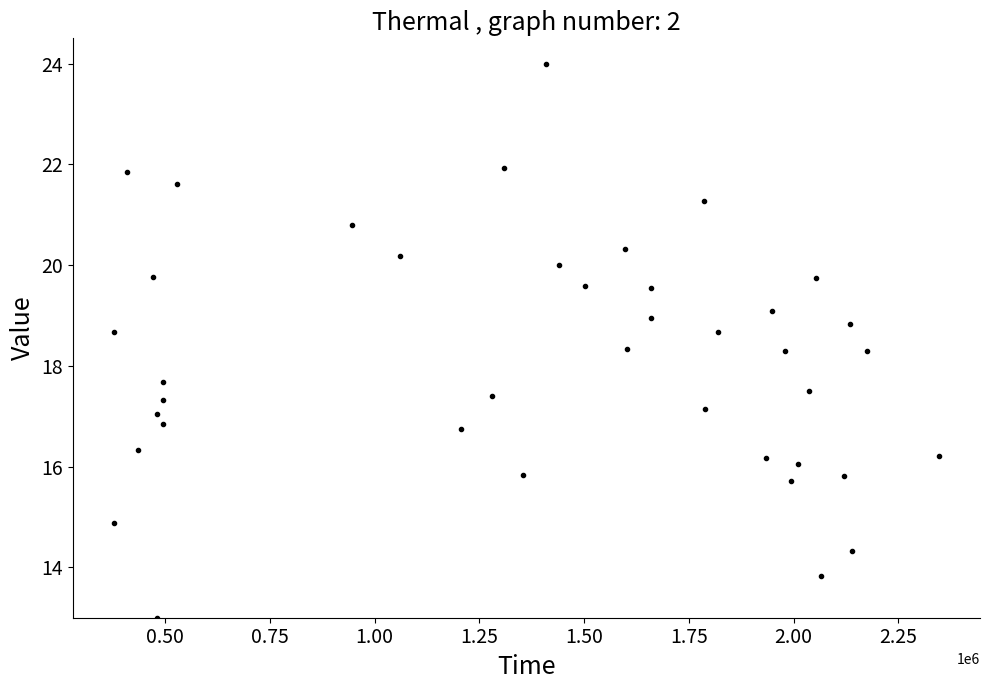

What is the sum of all values?

725.5